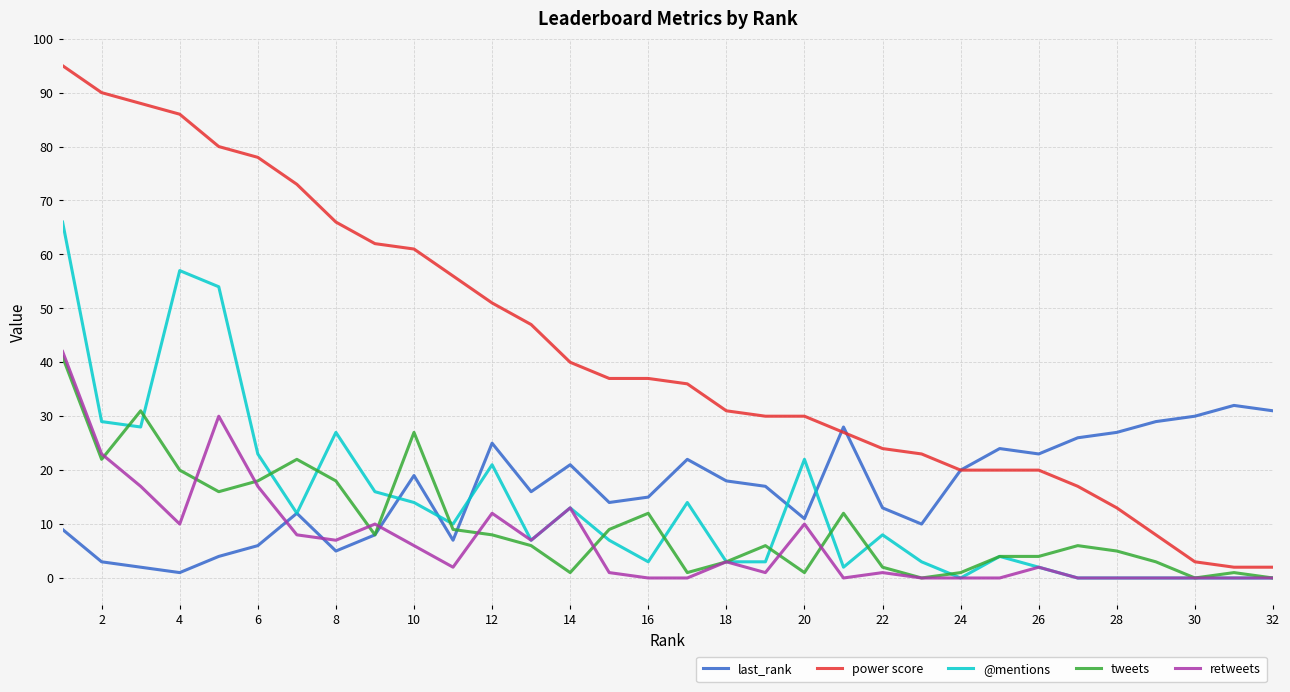

What is the maximum value shown in the chart?

95